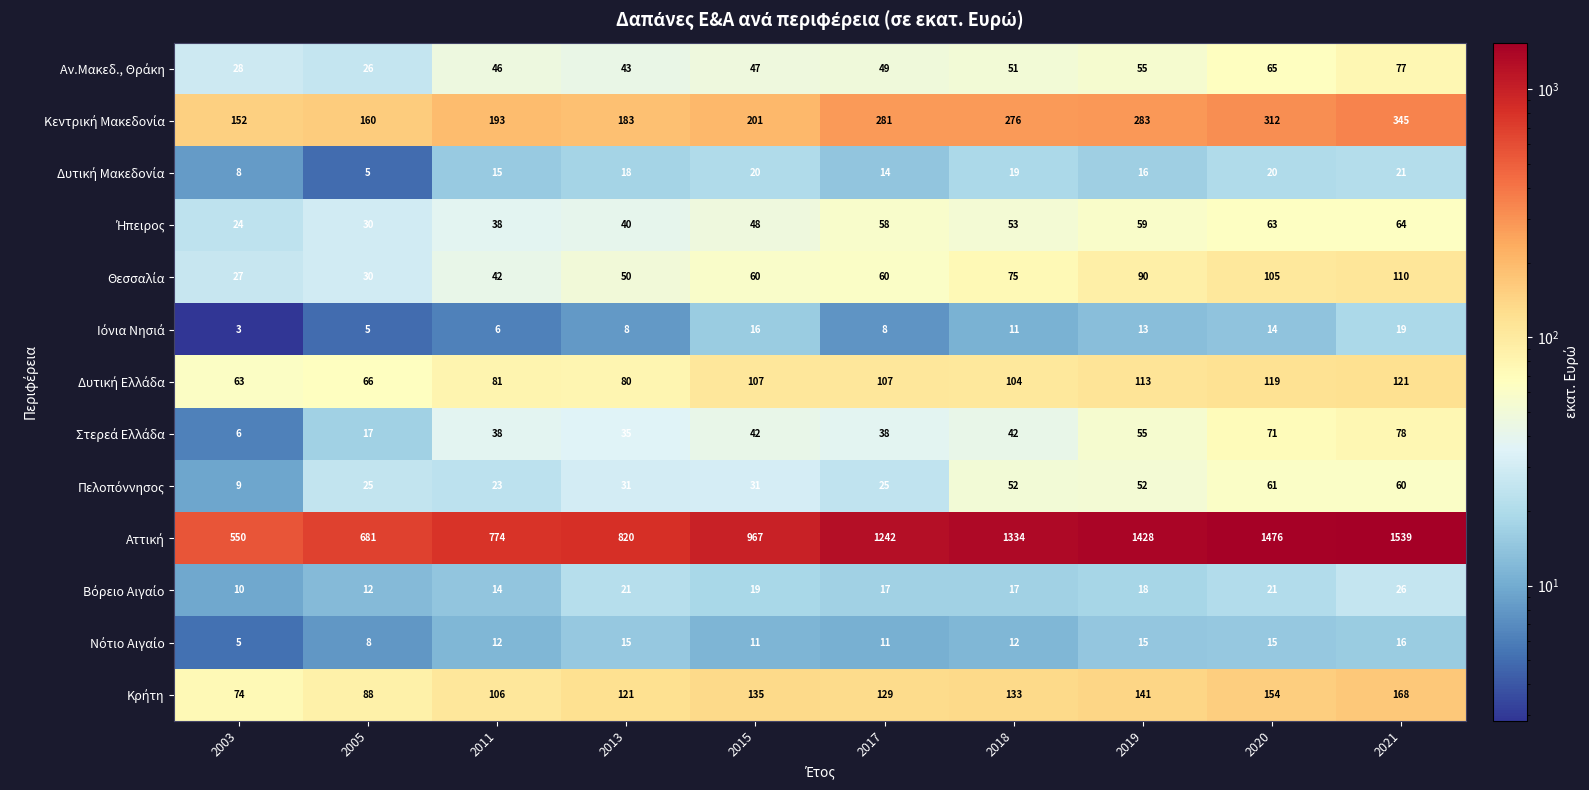

At how many categories does at least one series exceed 790?

7